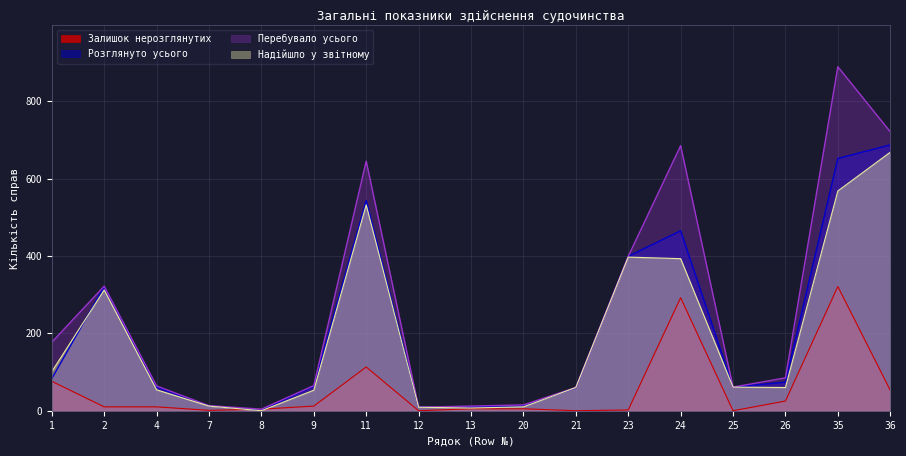

Where is Надійшло у звітному nearest to the value 334?

2